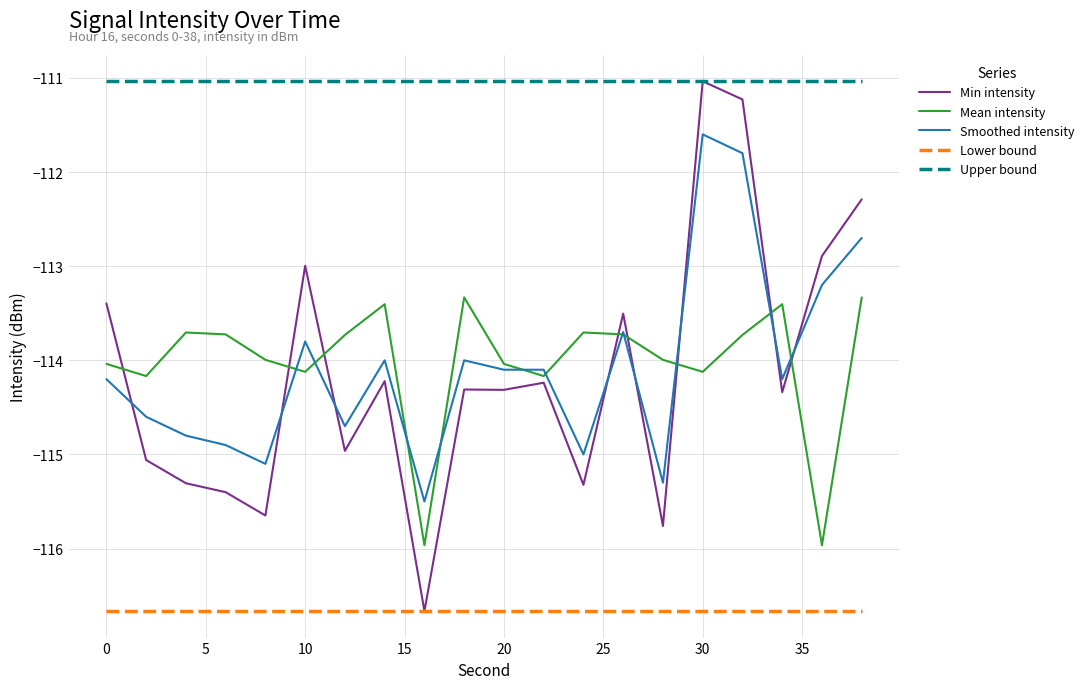

Which series has the largest total across all categories?

Upper bound